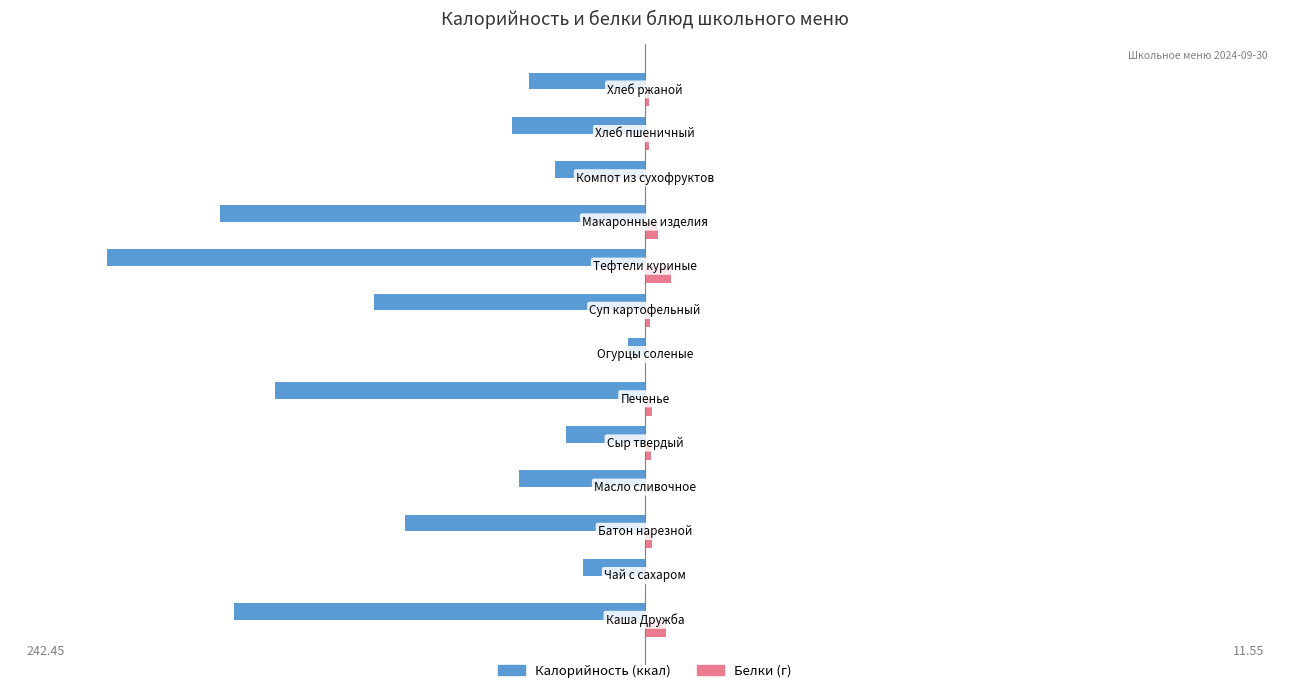

How many distinct data groups are displayed?

2